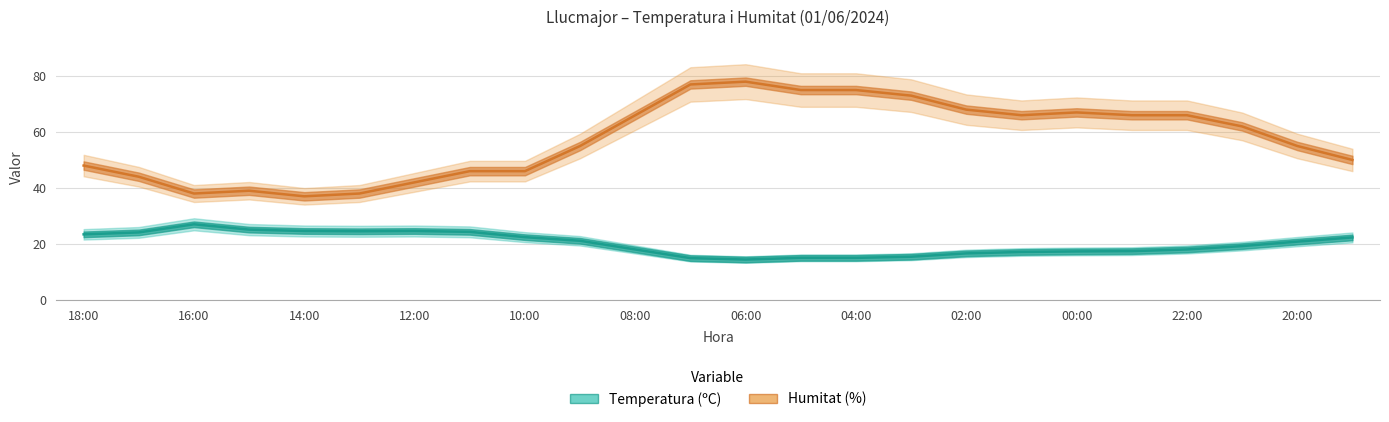

What is the highest value of the Temperatura (ºC) series?

27.0